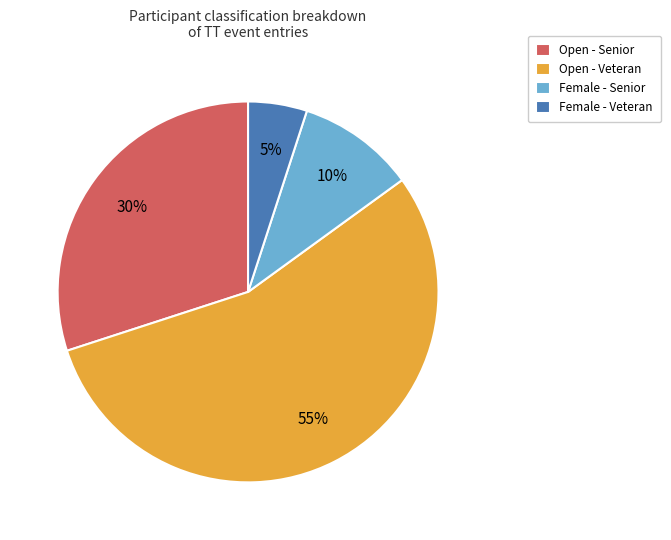

Which slice is the largest?

Open - Veteran